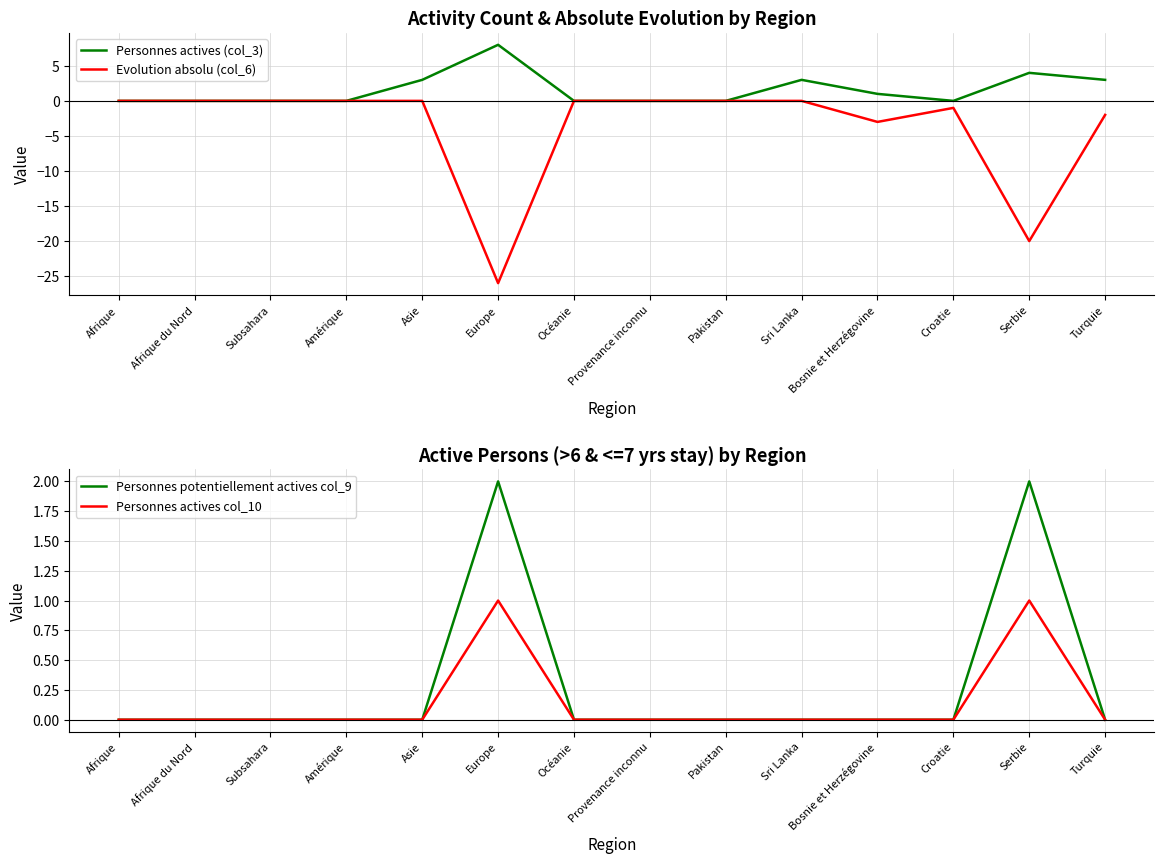

Which series has the largest range (max minus min)?

Evolution absolu (col_6)